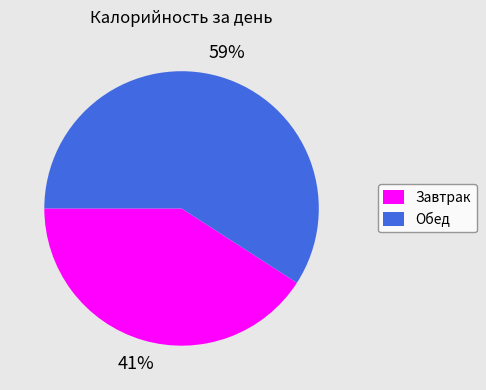

To the nearest percent, what percentage of the pie is Обед?

59%